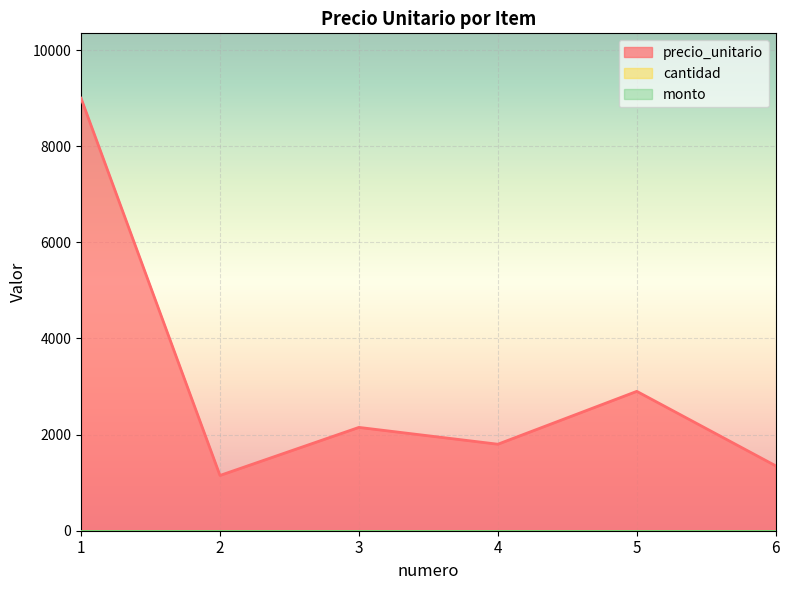

What are all the series names shown in the legend?

precio_unitario, cantidad, monto